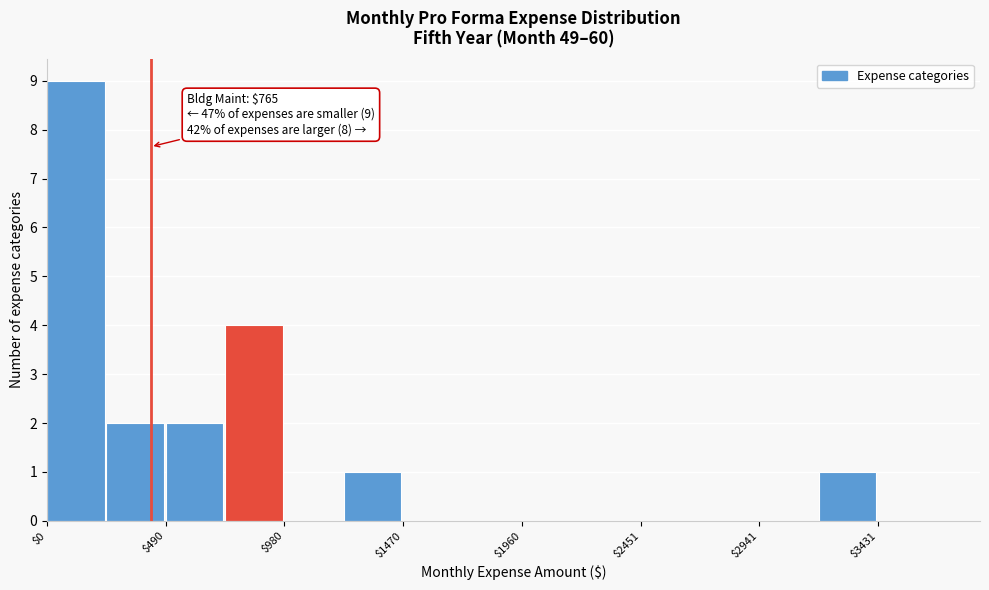

Which range on the x-axis has the tallest bar?

0 to 250